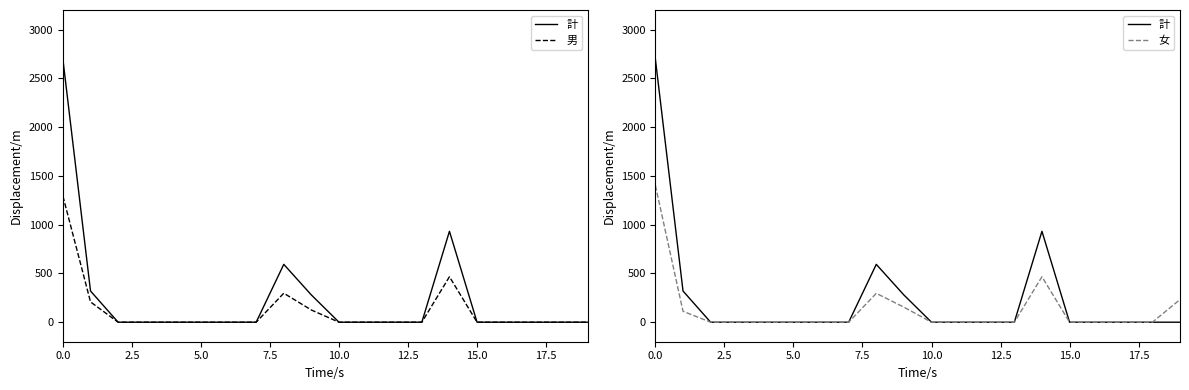

True or false: 計 and 男 intersect in this chart.

False